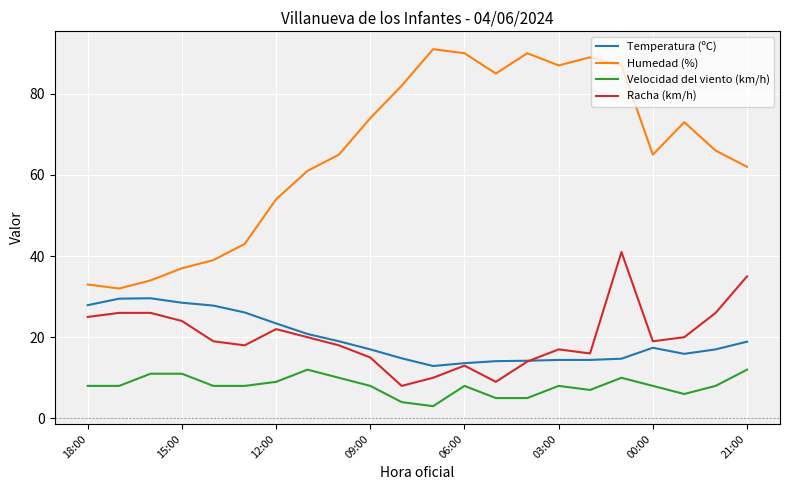

True or false: Racha (km/h) and Velocidad del viento (km/h) cross at least once.

False